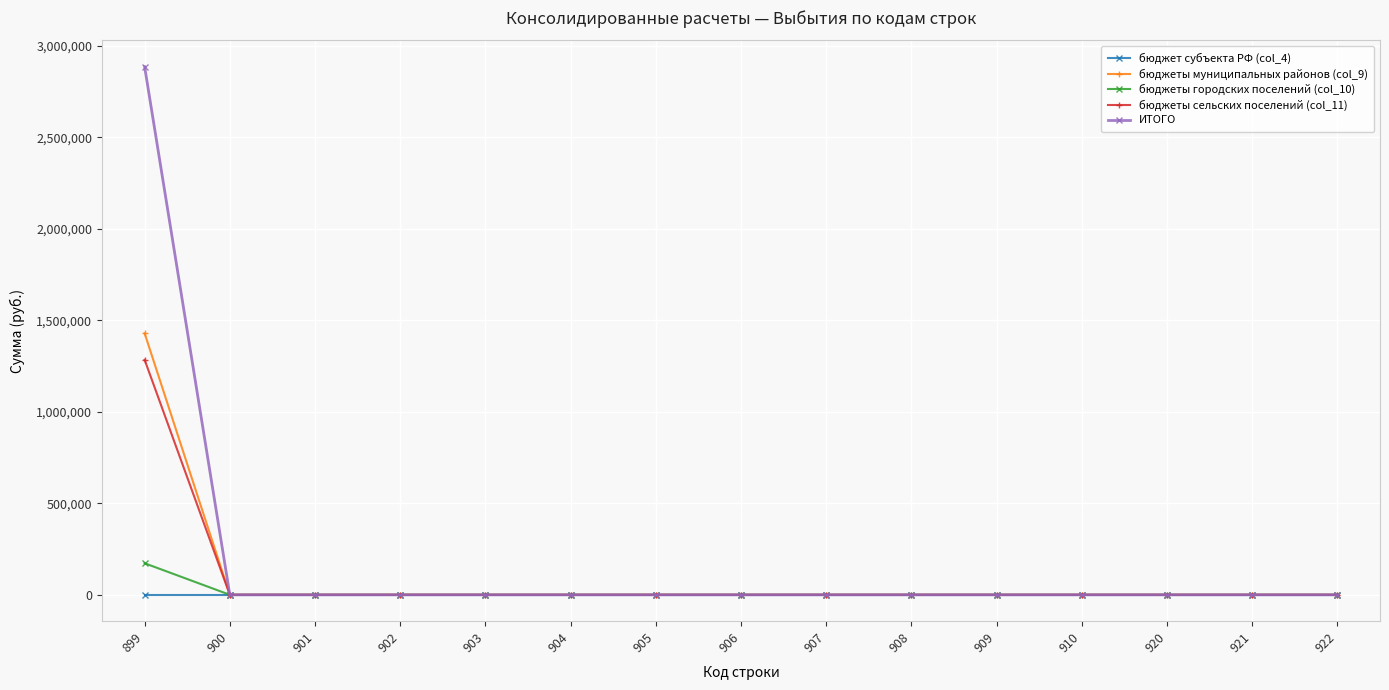

Which series changed the most between 899 and 921?

ИТОГО